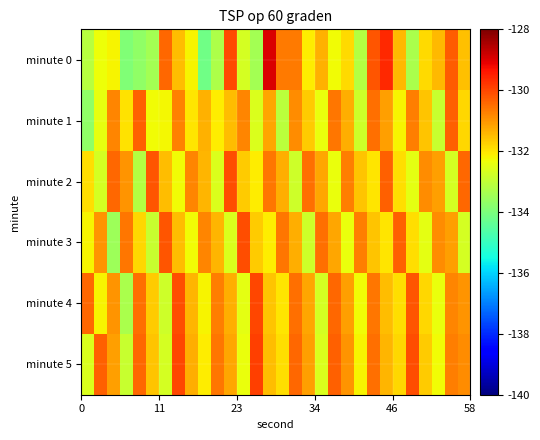

What is the greatest value displayed?

-129.0